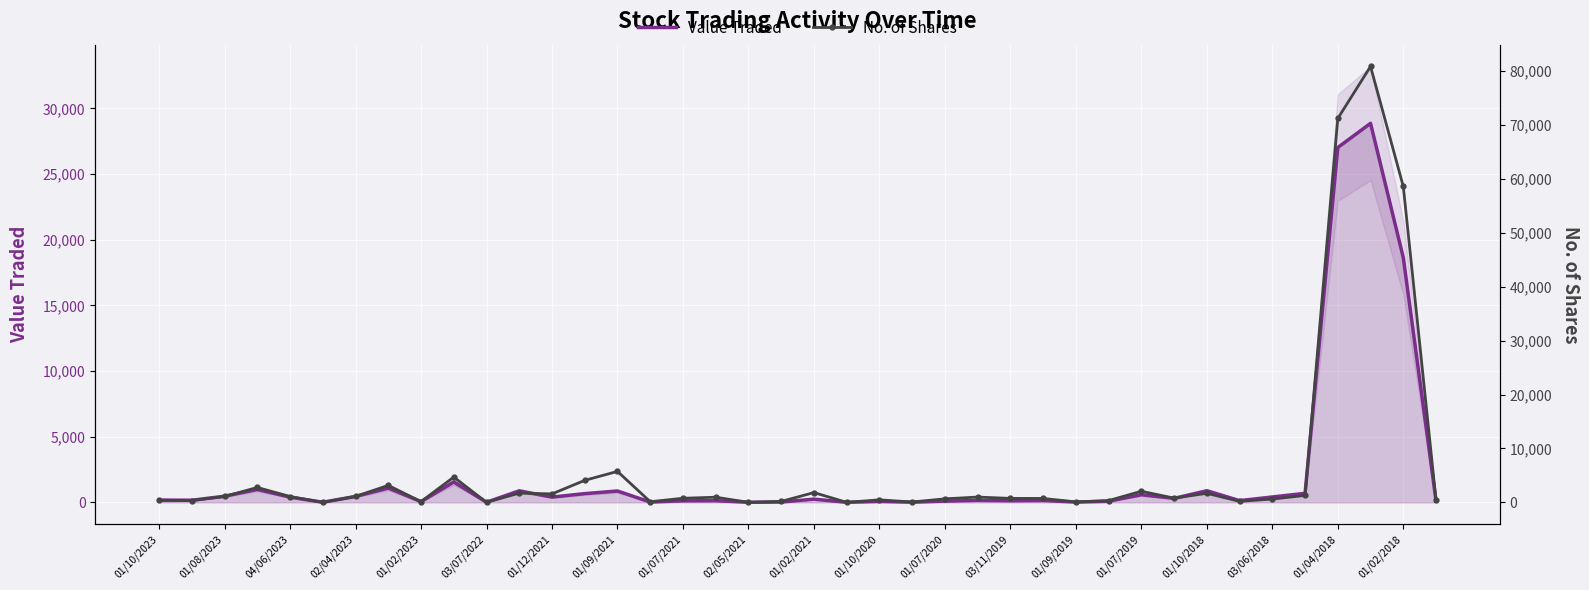

Where is Value Traded nearest to the value 14432?

01/02/2018